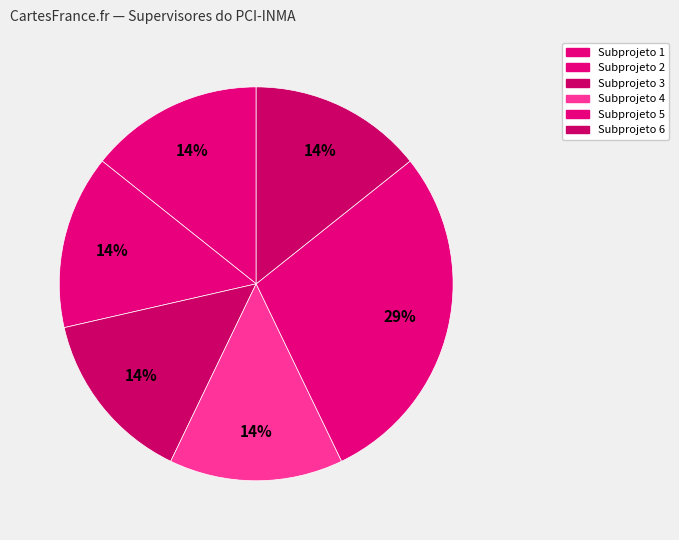

How many segments does this pie chart have?

6